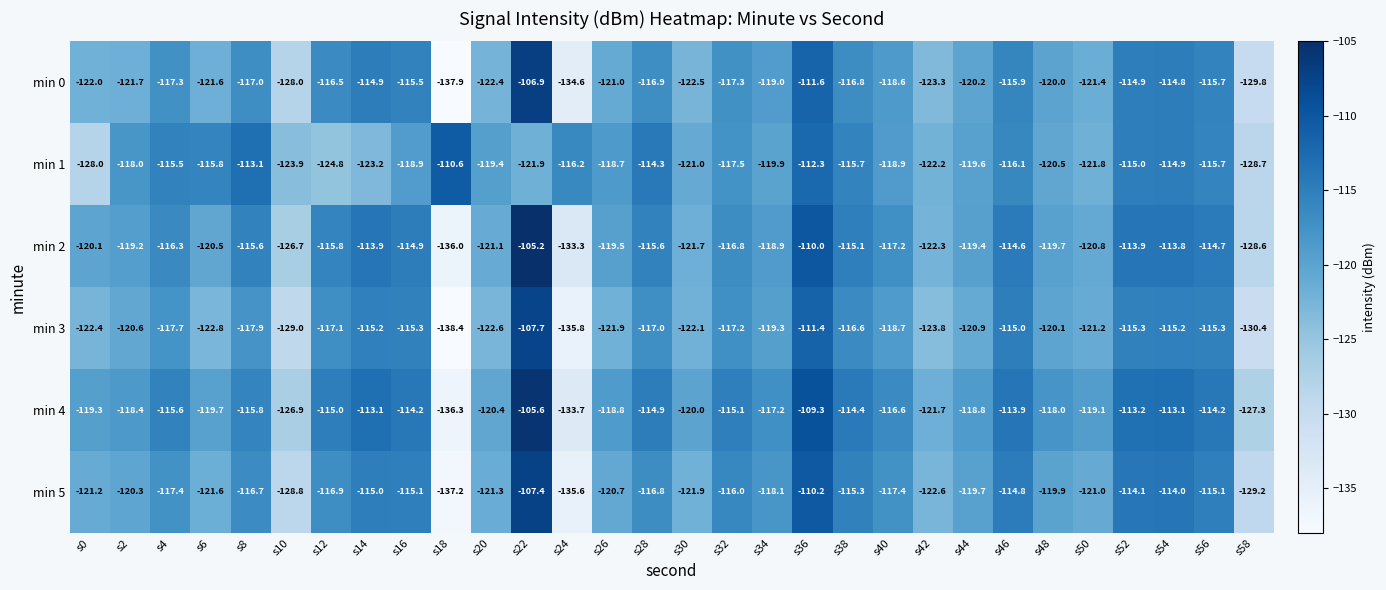

Rank the categories by min 4 value from lowest to highest.

s18, s24, s58, s10, s42, s20, s30, s6, s0, s50, s26, s44, s2, s48, s34, s40, s8, s4, s32, s12, s28, s38, s16, s56, s46, s52, s14, s54, s36, s22